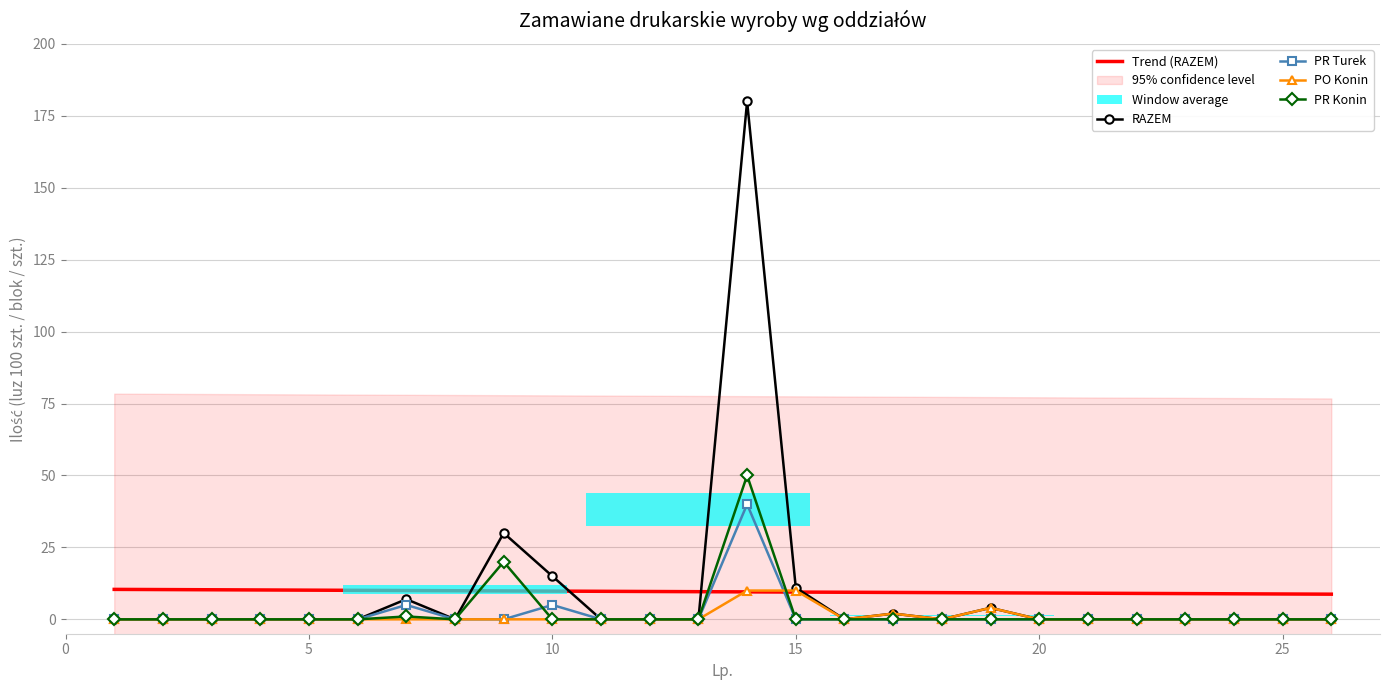

Is it true that PR Konin equals 0.0 at 25?

True